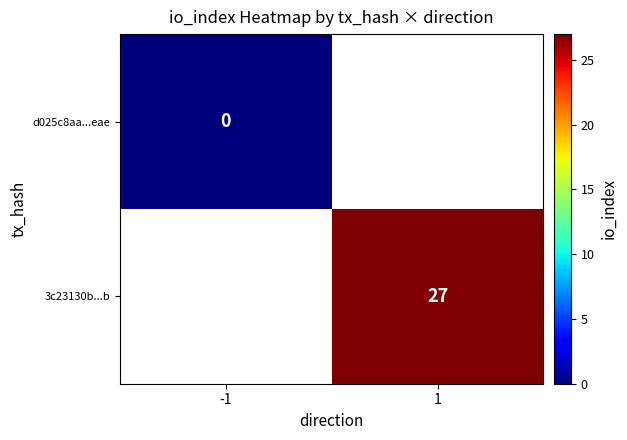

The 3c23130b...b series shows 11 at 1. True or false?

False